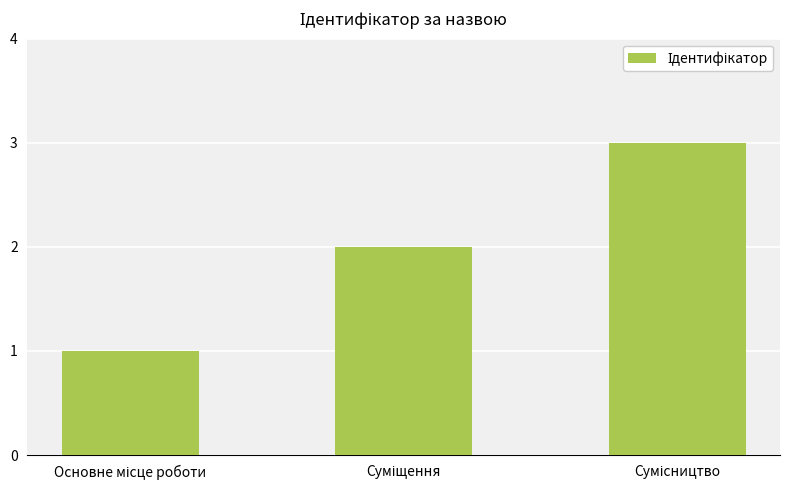

Count the number of data series in this chart.

1